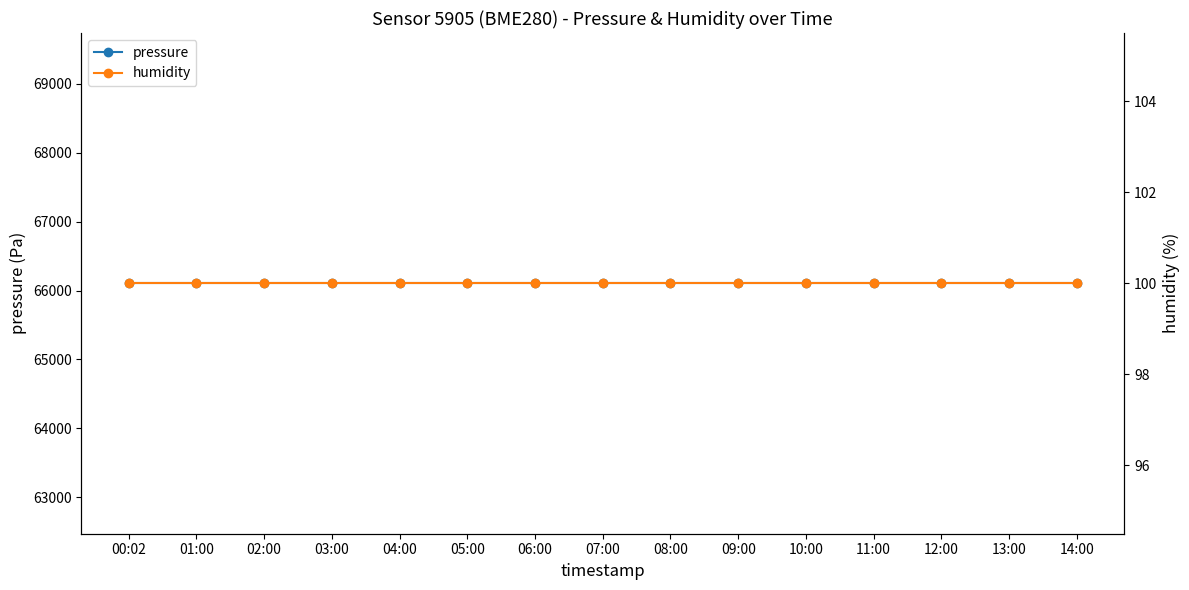

How many lines are shown in the chart?

2